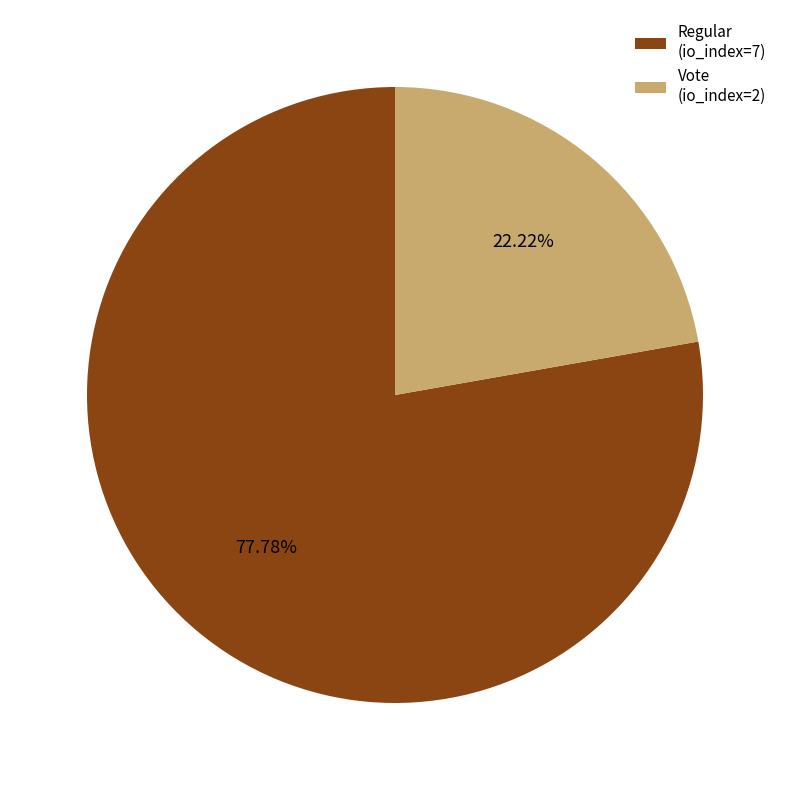

Which has a higher value, Vote (io_index=2) or Regular (io_index=7)?

Regular (io_index=7)